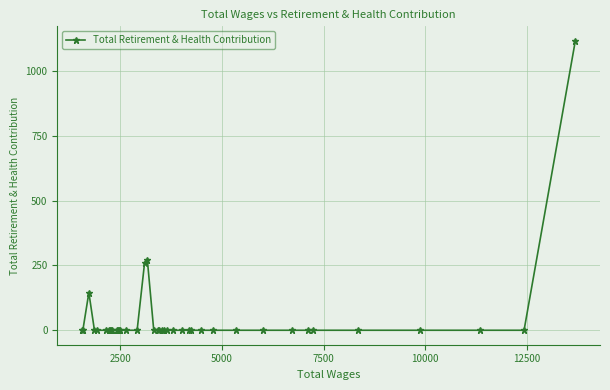

What is the difference between the maximum and minimum values?

1116